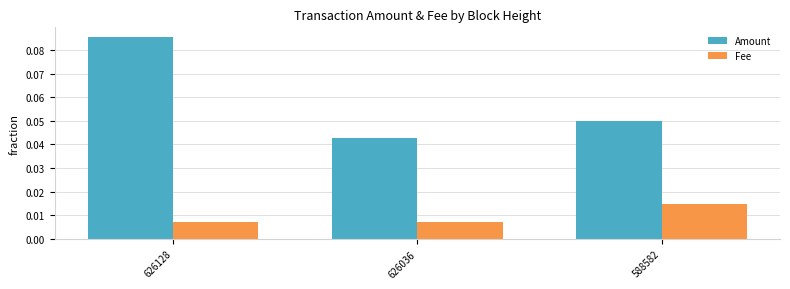

List the labels in order of Amount value, smallest first.

626036, 588582, 626128